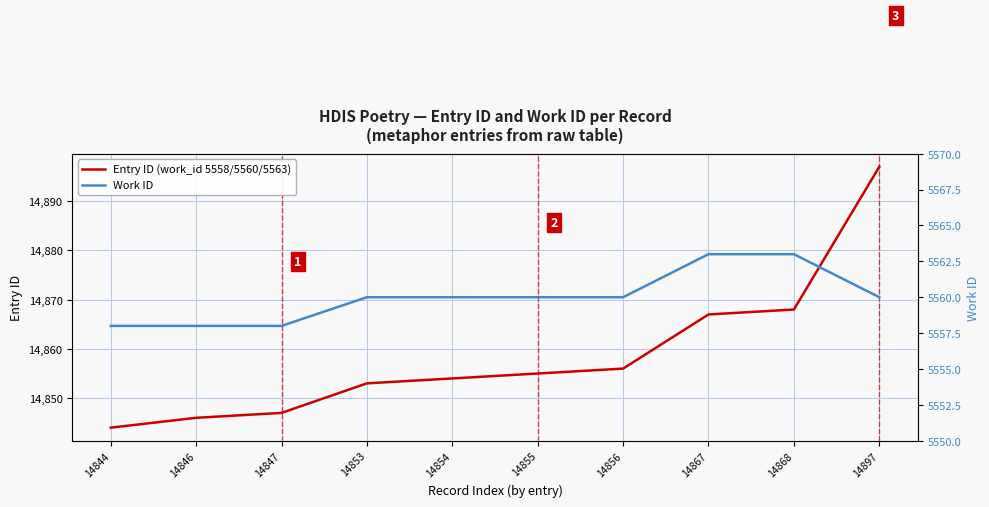

Rank the series at 14855 from highest to lowest value.

Entry ID (work_id 5558/5560/5563), Work ID